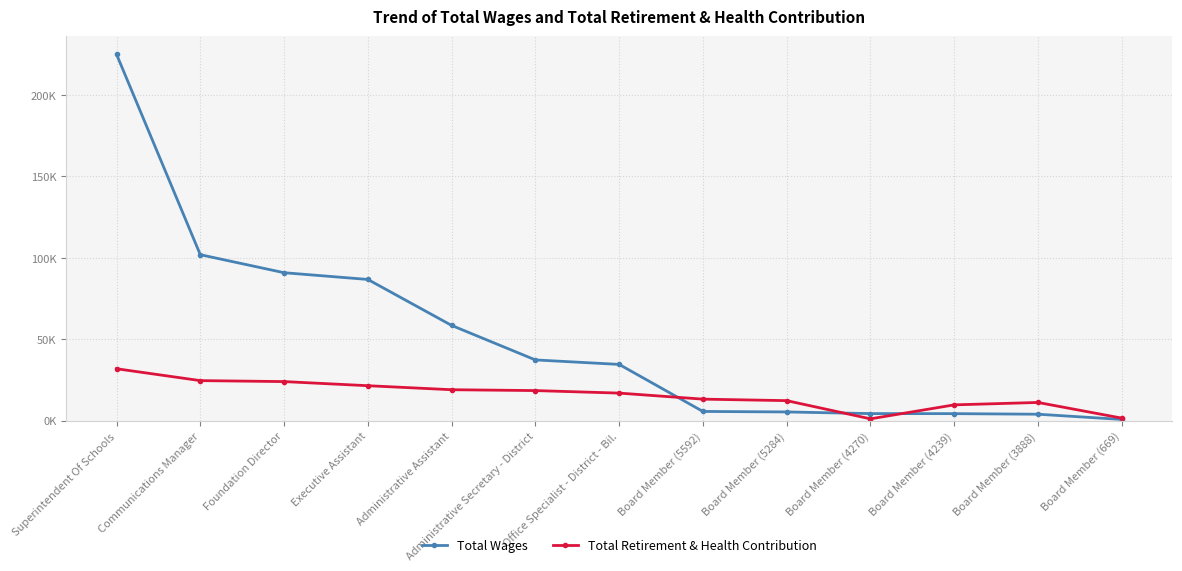

At which category does Total Retirement & Health Contribution reach its first local valley?

Board Member (4270)